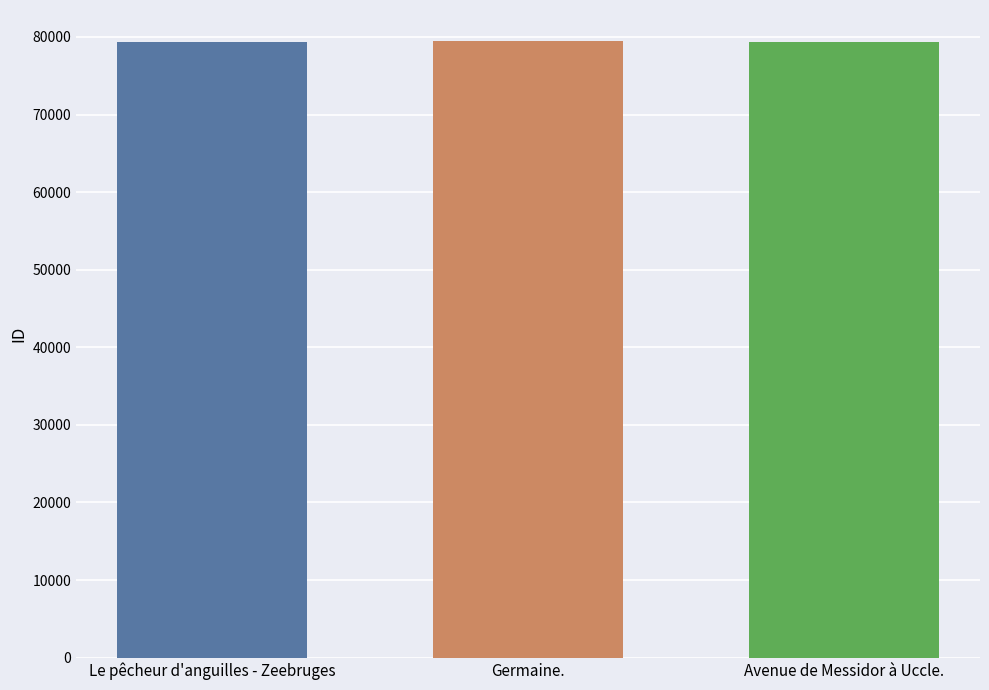

What is the minimum value shown in the chart?

79318